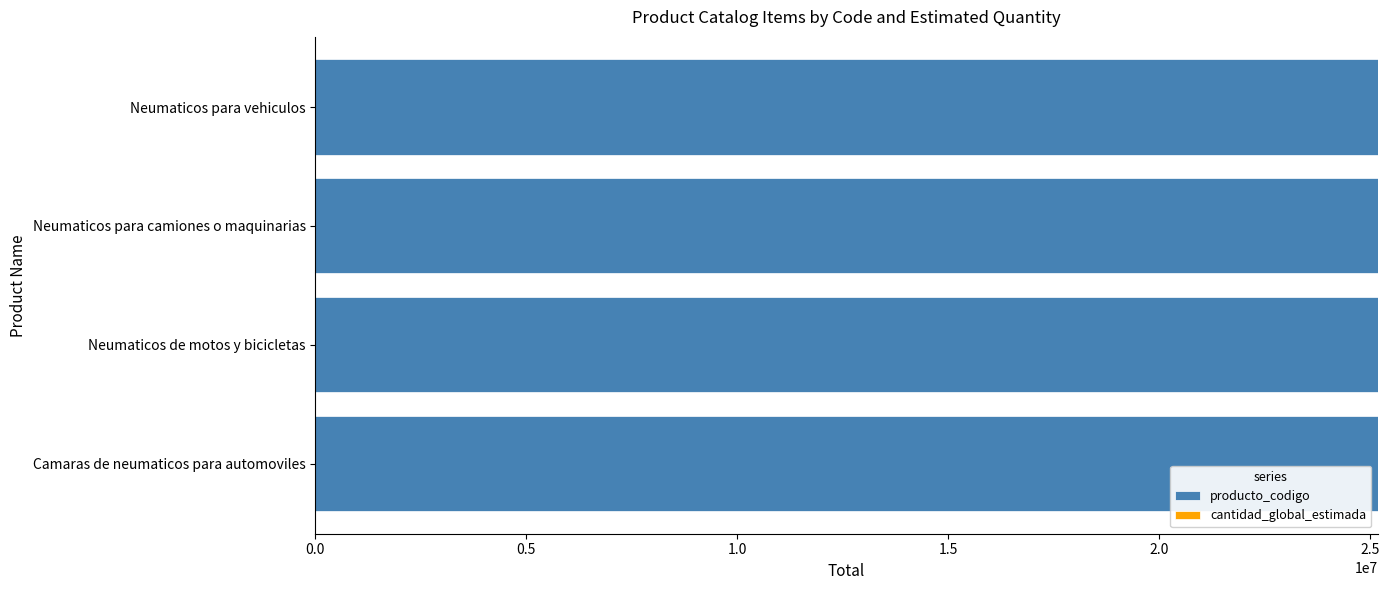

The value of producto_codigo at Neumaticos para vehiculos is 25172504. True or false?

True